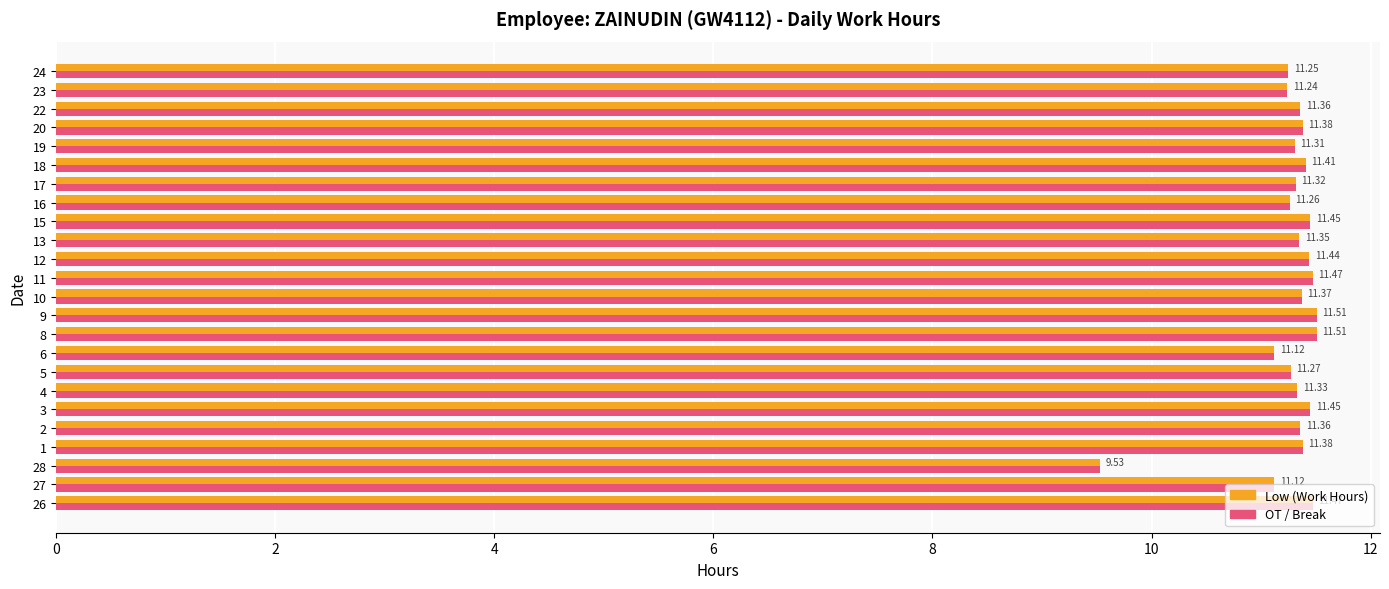

What is the total value across all series at 12?

22.9